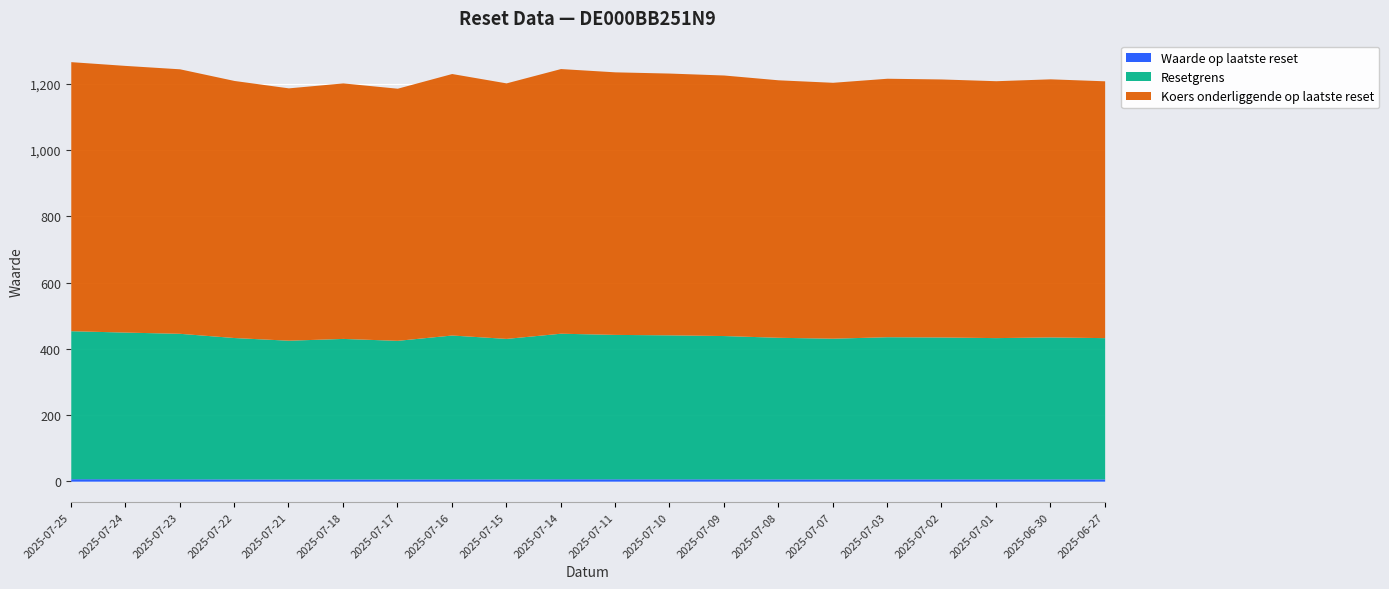

At which category is the sum across all series the highest?

2025-07-25